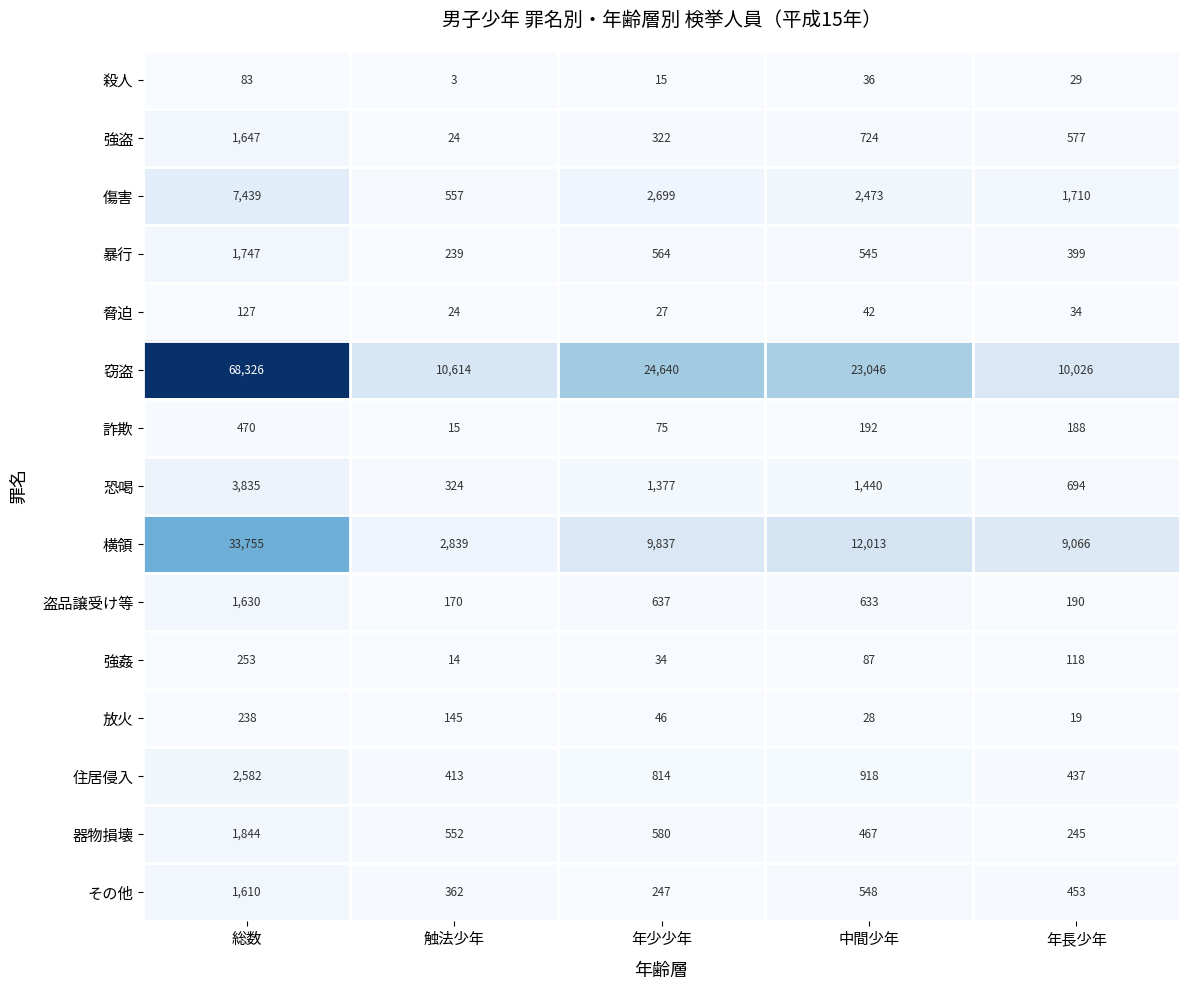

At which label does 暴行 first exceed 545?

総数